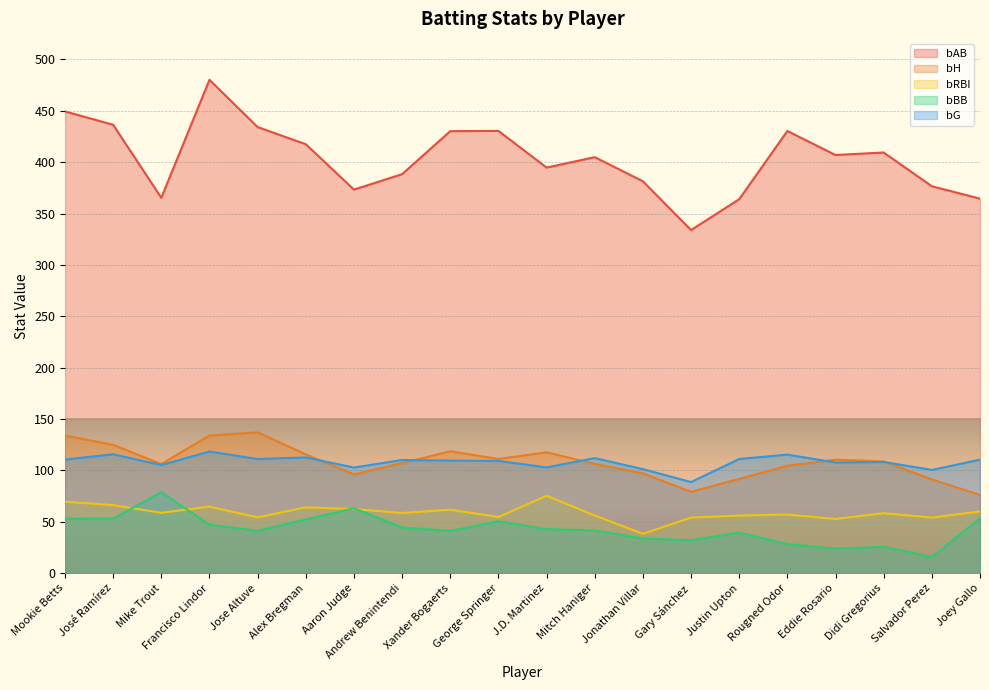

True or false: bH has more than 2 points higher than both neighbors.

True